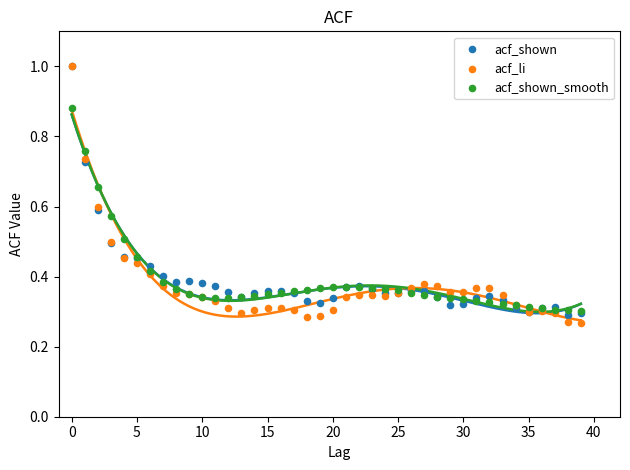

Which series contains the lowest Y value?

acf_li